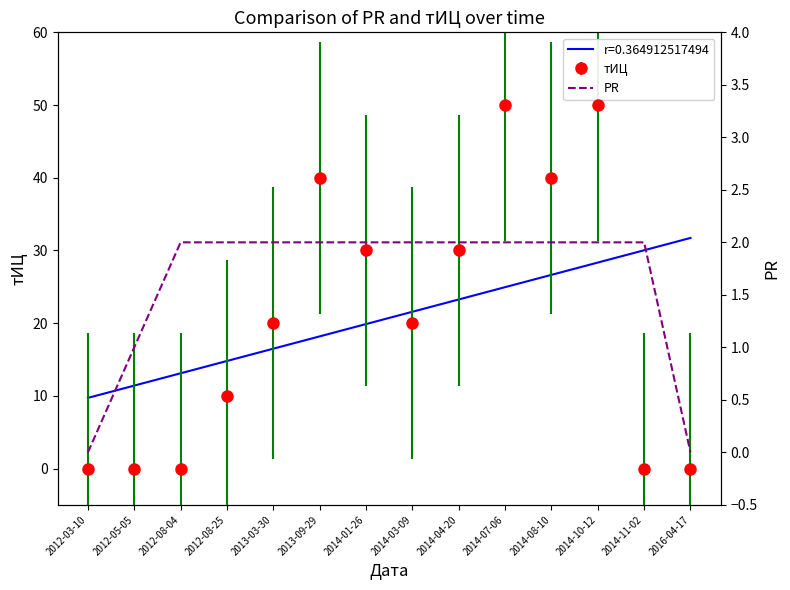

Reading left to right, what are all the values shown in this chart?

0	1	2	2	2	2	2	2	2	2	2	2	2	0